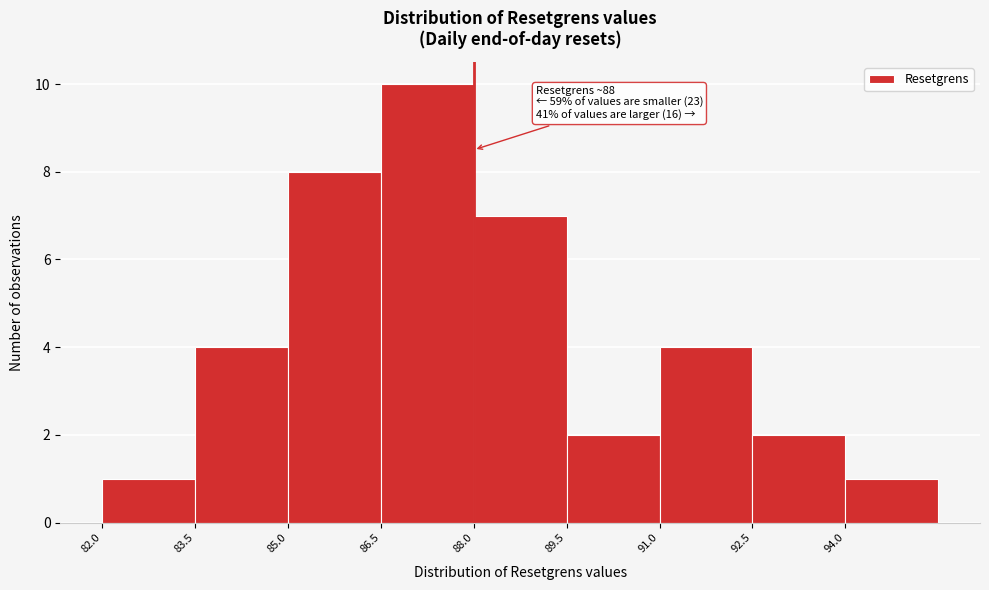

Over which range of the x-axis is the bar tallest?

86.5 to 88.0